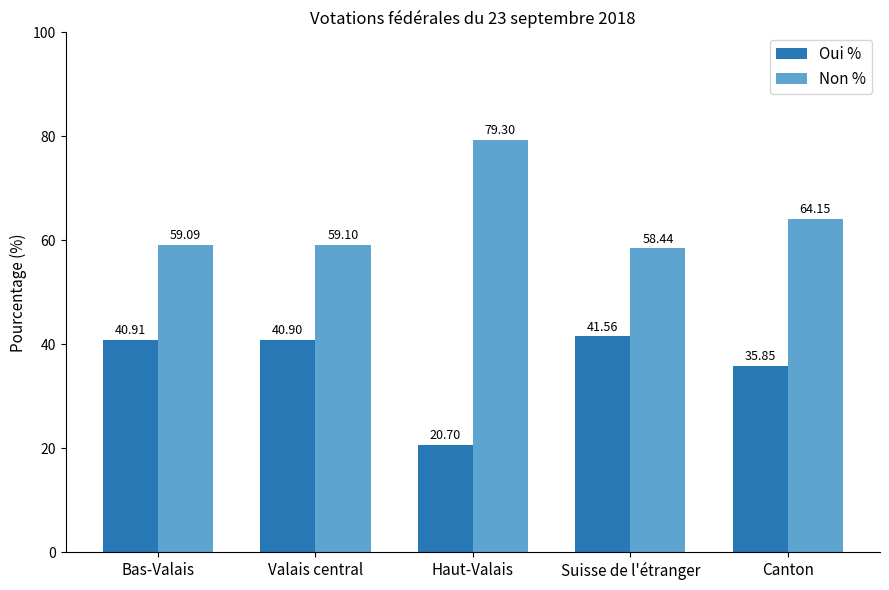

Rank the categories by Non % value from highest to lowest.

Haut-Valais, Canton, Valais central, Bas-Valais, Suisse de l'étranger